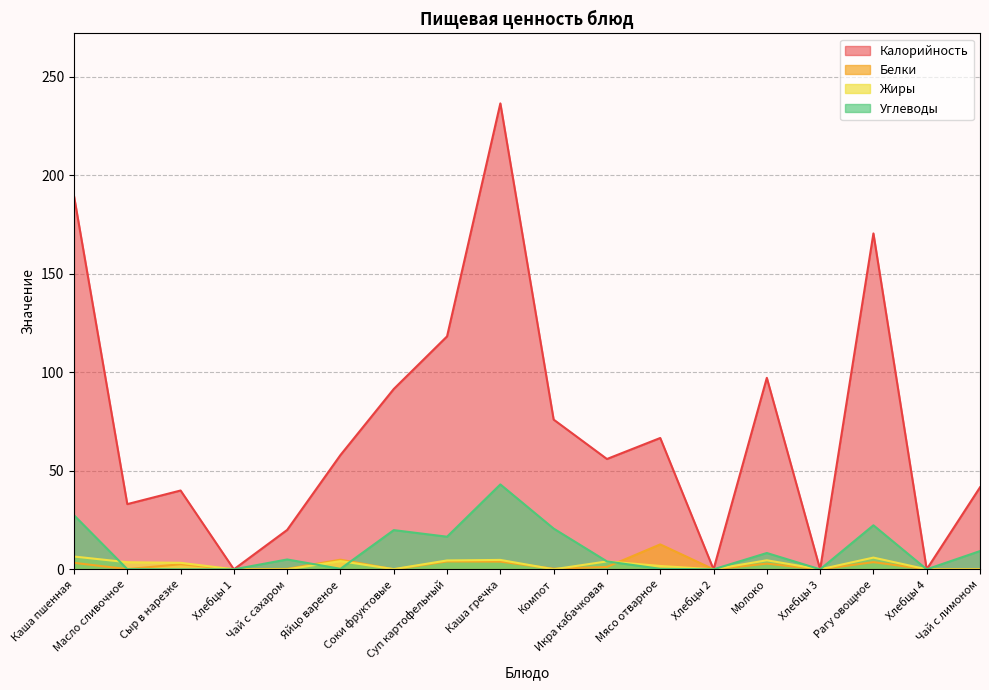

Does the chart display data point markers on the line(s)?

No